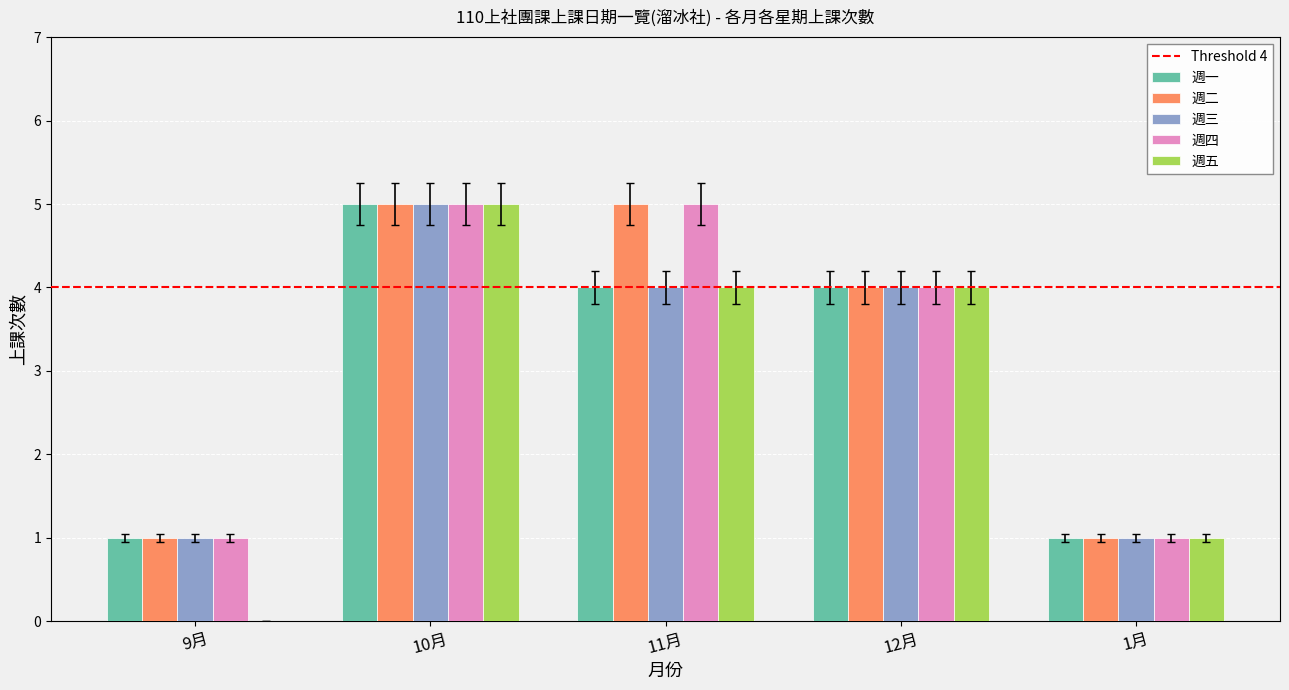

At which category is the sum across all series the highest?

10月